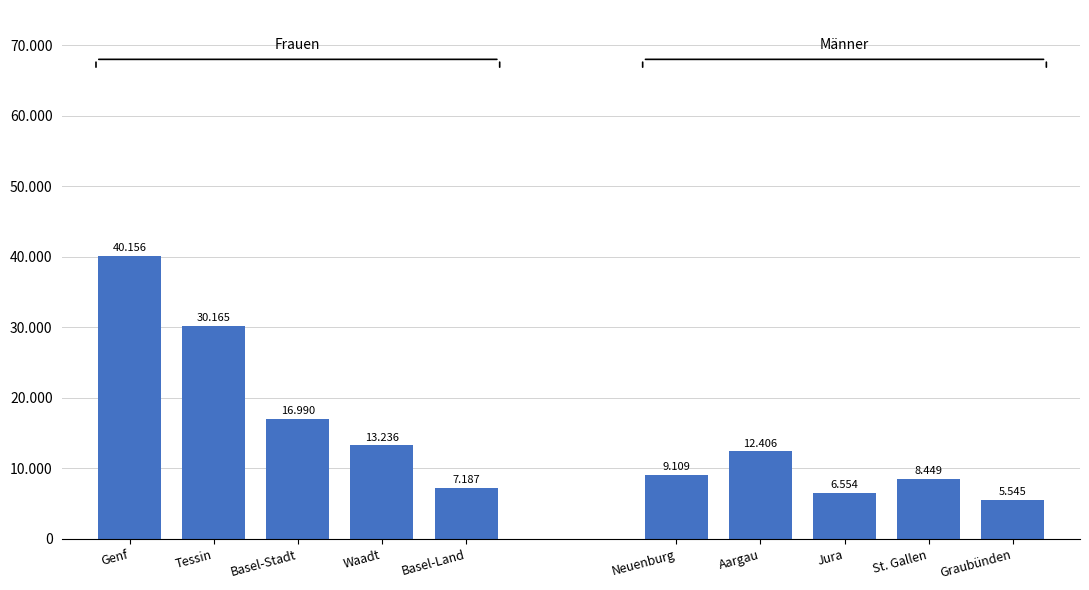

What is the value of the Männer bar at the 1st from the left?

9109